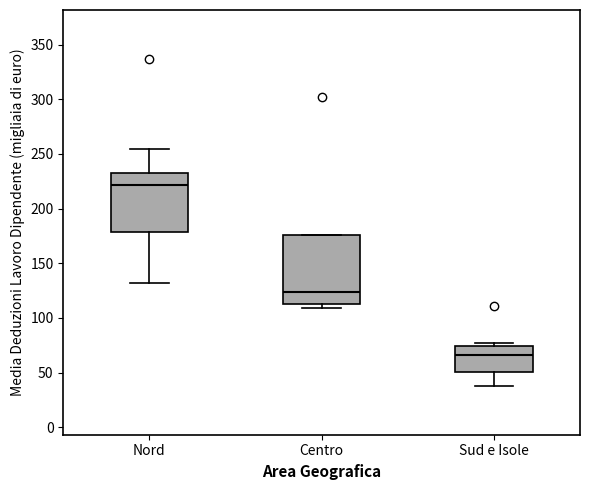

Where does the lower whisker of the box for Nord end on the y-axis? The values are not printed on the chart, so give them approximately, as read against the axis.

130